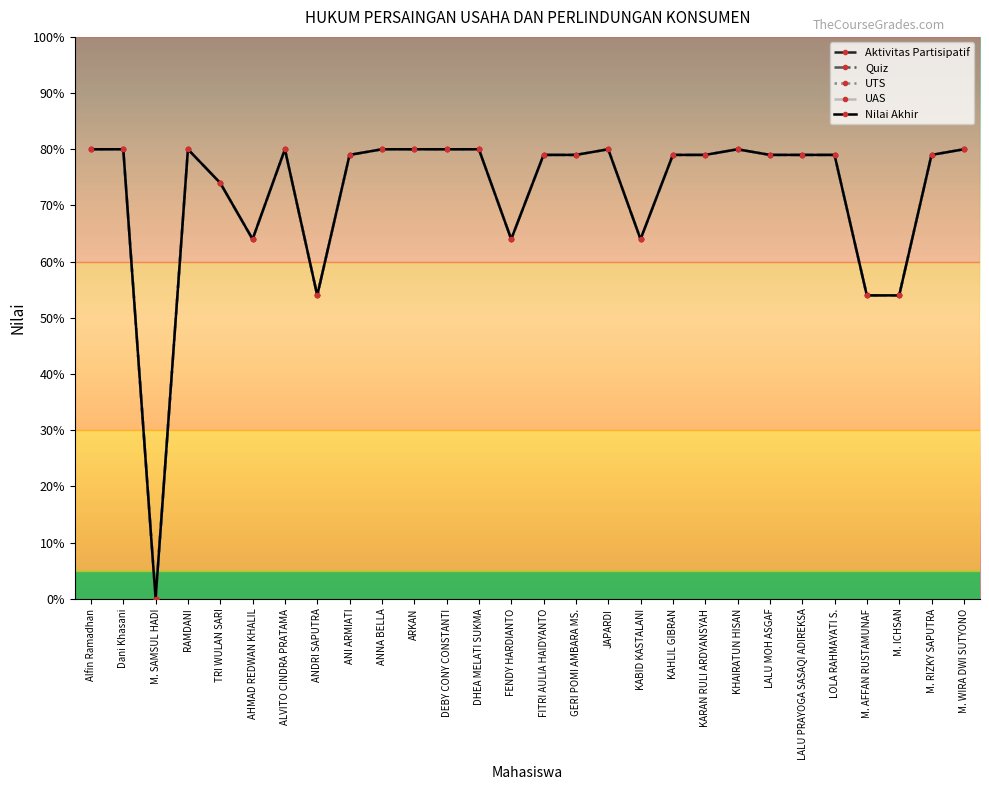

Does the chart have visible grid lines?

No